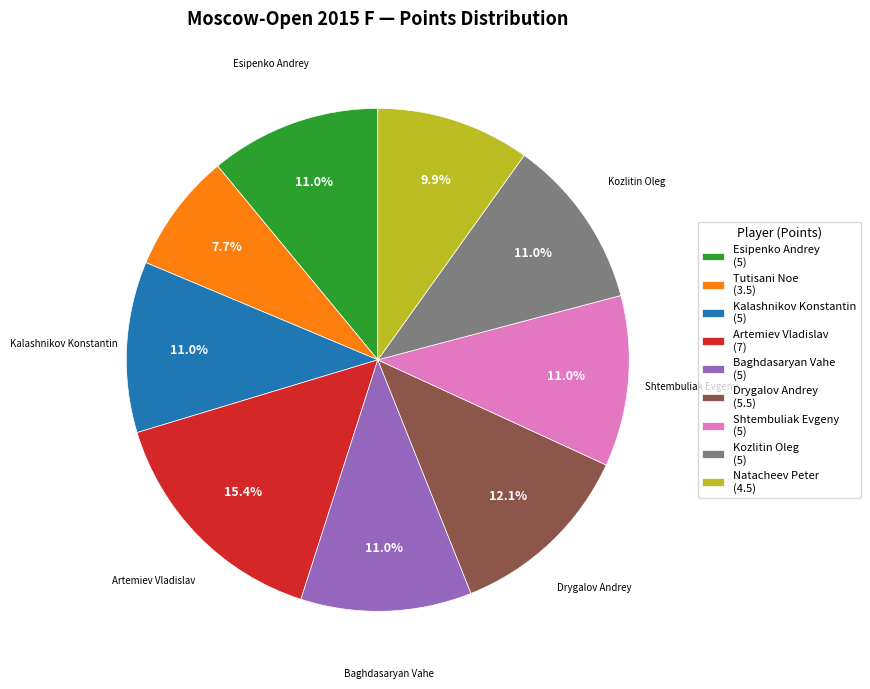

To the nearest percent, what is the difference between the largest and smallest slice percentages?

8%